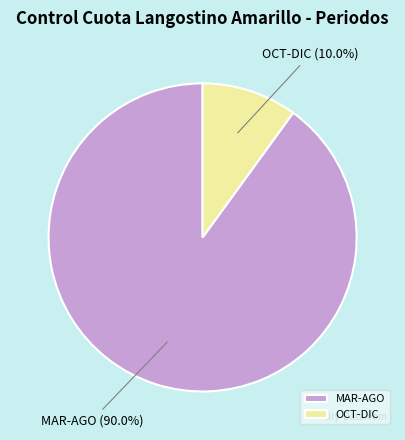

Count the number of slices in the pie.

2